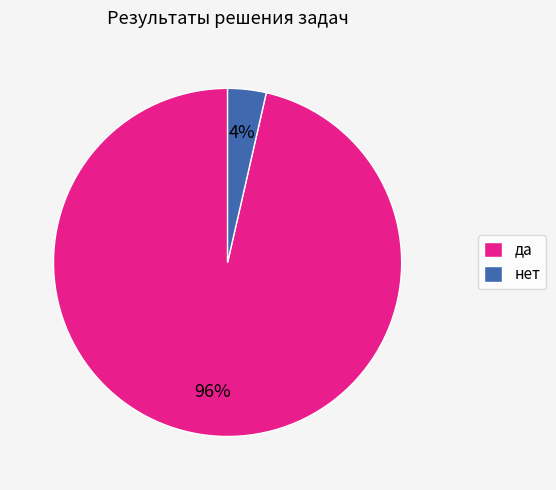

What is the largest slice in the pie chart?

да